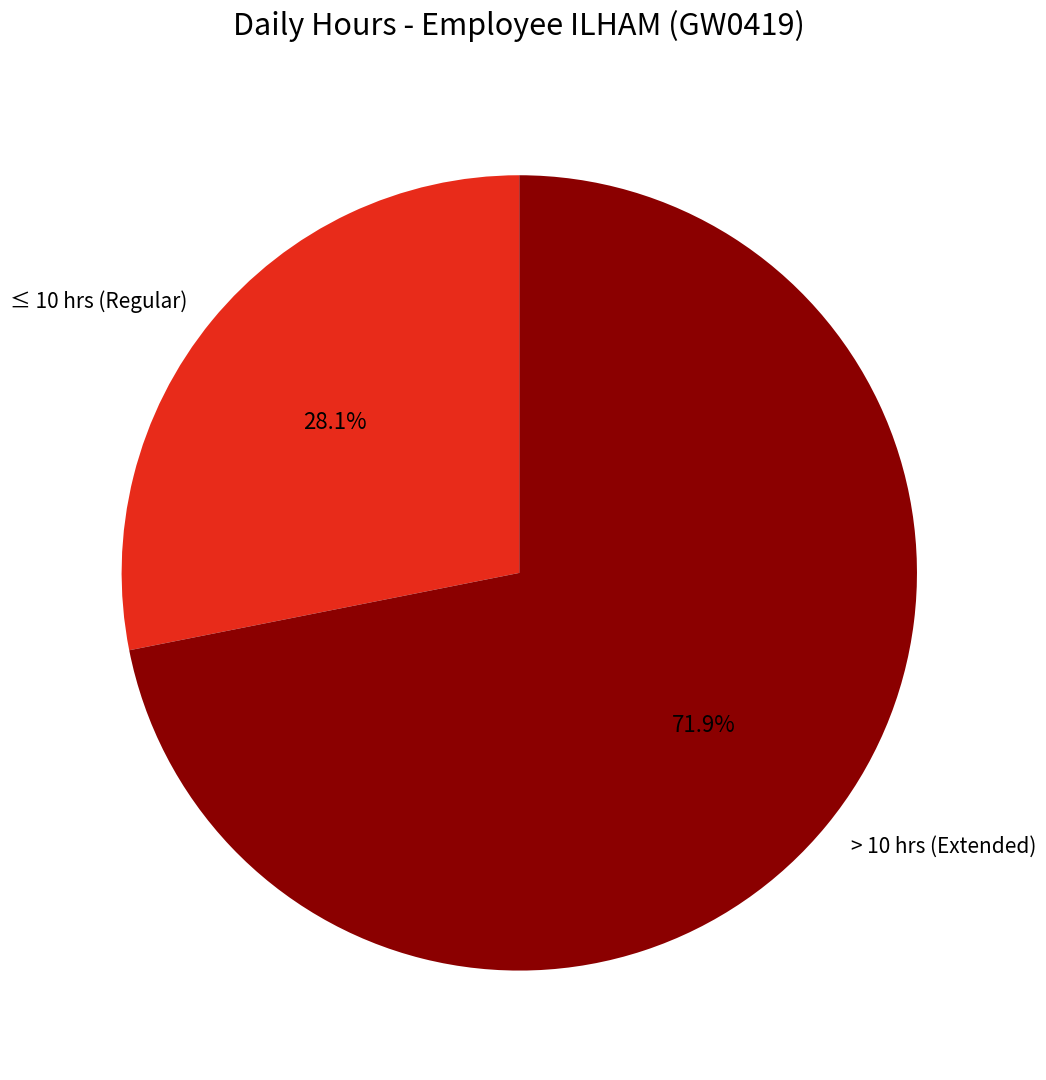

Which has a higher value, > 10 hrs (Extended) or ≤ 10 hrs (Regular)?

> 10 hrs (Extended)